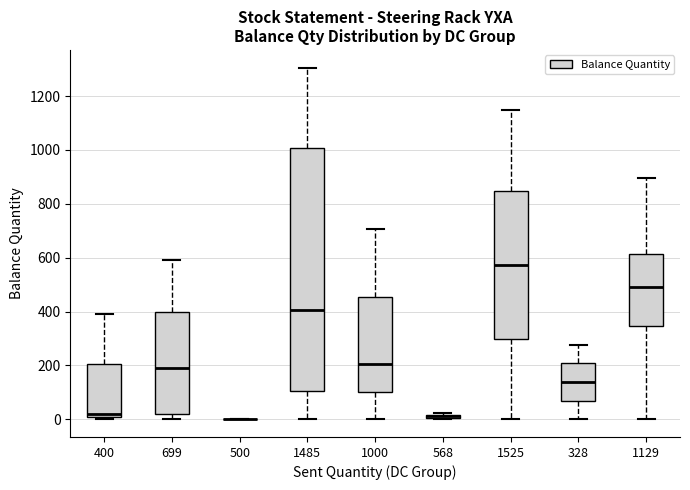

Where is the lower edge of the box at x = 400 on the y-axis? The values are not printed on the chart, so give them approximately, as read against the axis.

20